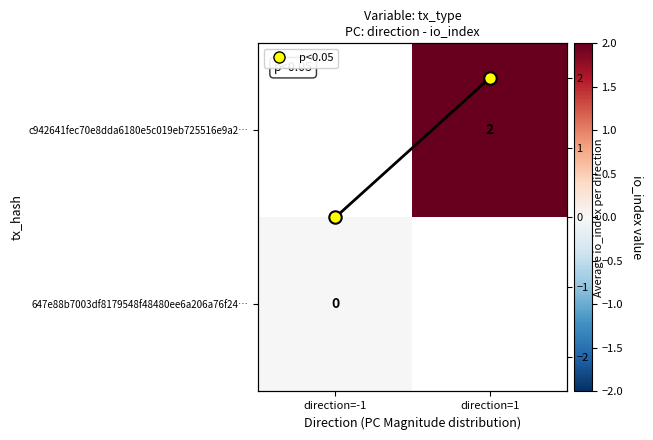

List the labels in order of 647e88b7003df8179548f48480ee6a206a76f24… value, largest first.

direction=-1, direction=1